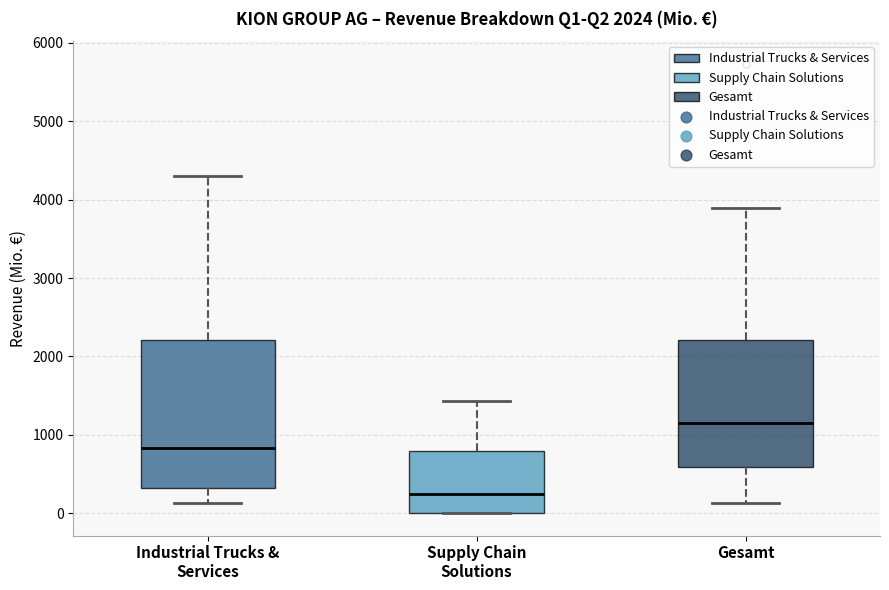

Which box's median line is the highest?

Gesamt